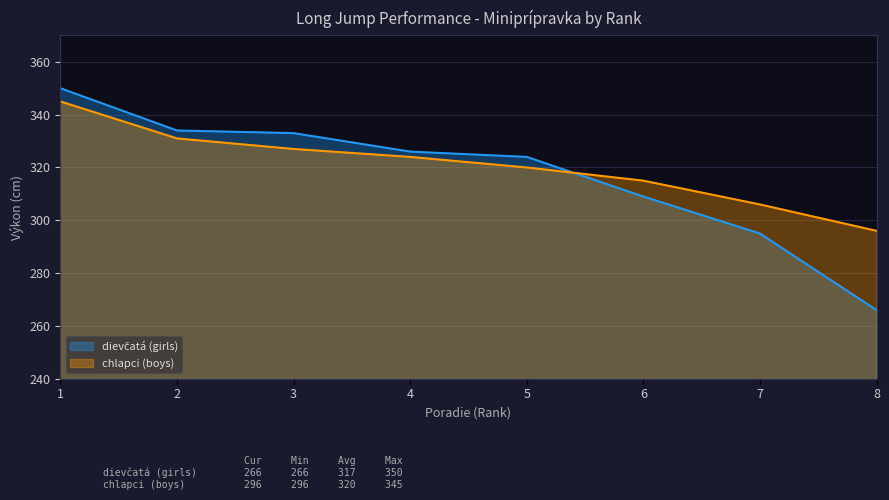

How many distinct data groups are displayed?

2